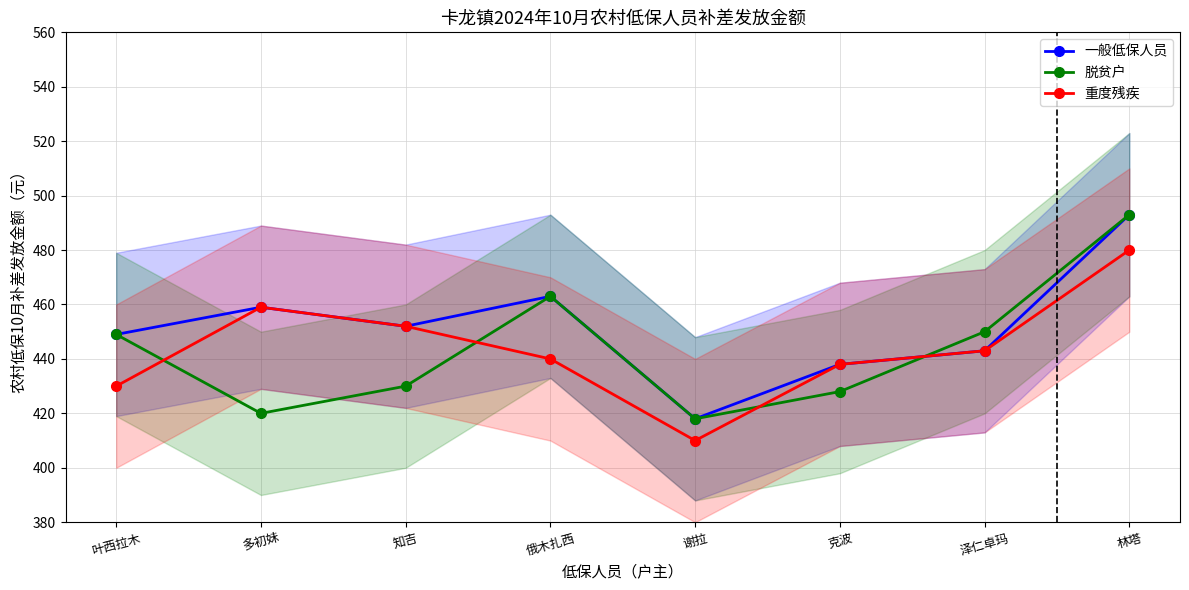

At which label is 重度残疾 closest to 445?

泽仁卓玛